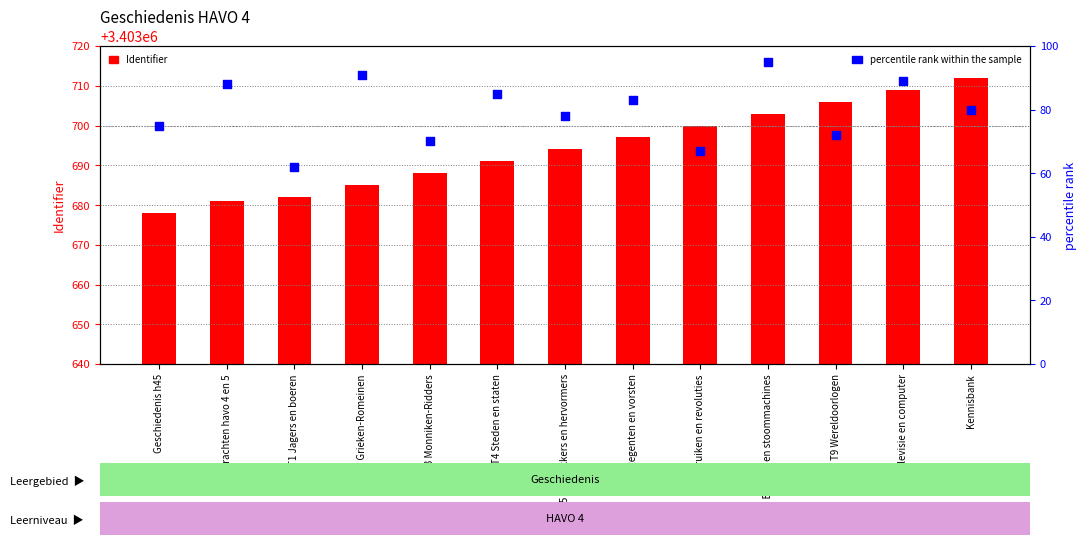

Which series contains the lowest Y value?

percentile rank within the sample